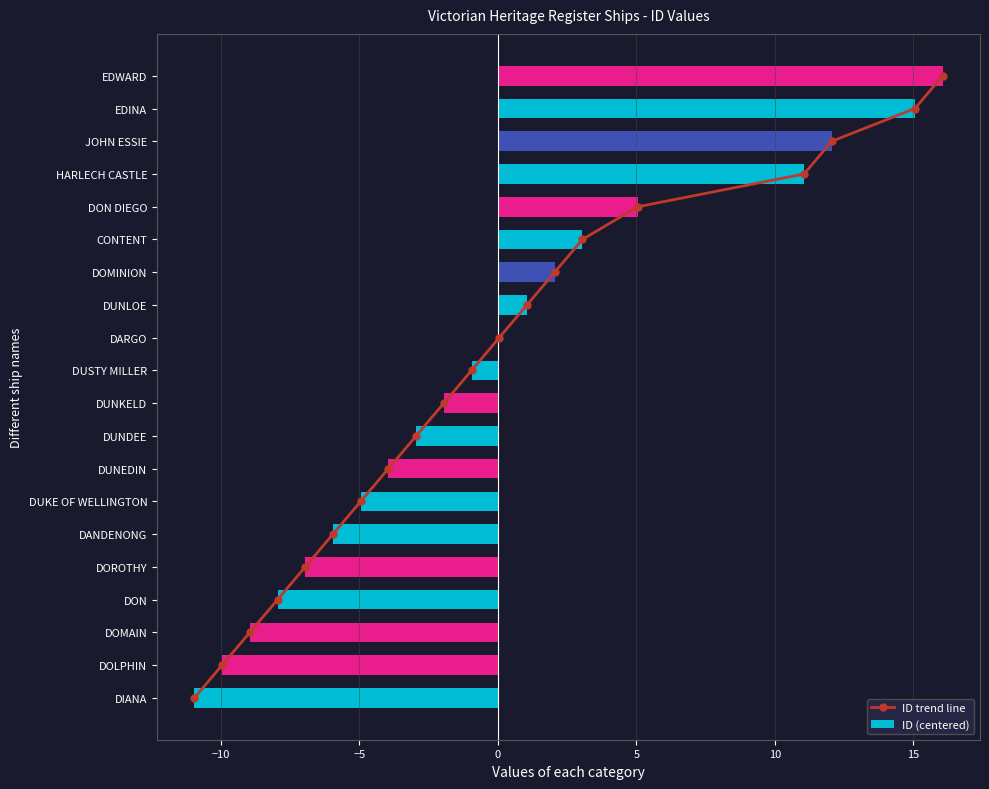

What is the maximum value for ID (centered)?

16.1